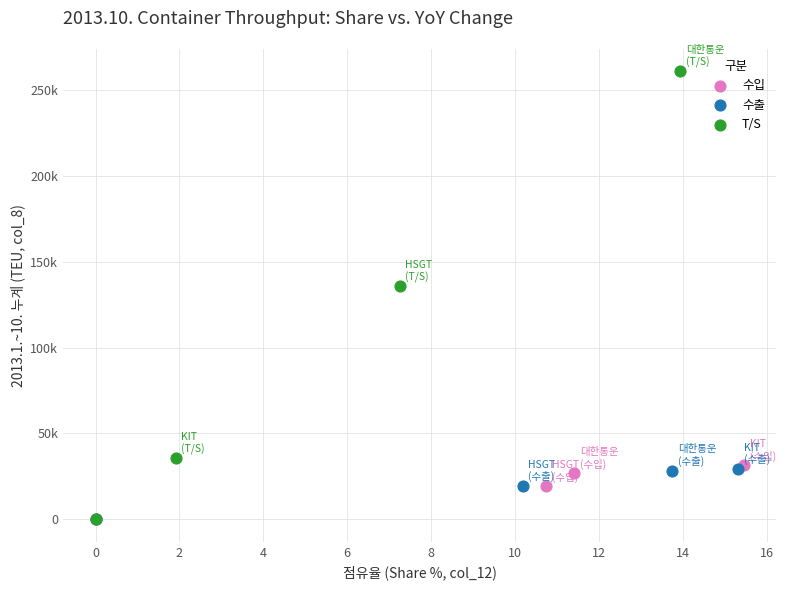

Which series reaches the maximum Y coordinate?

T/S